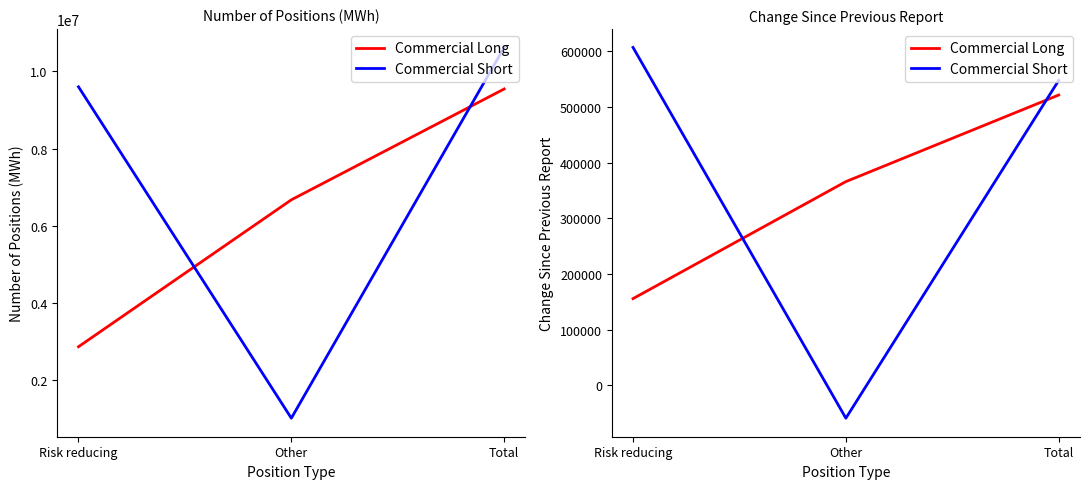

What is the label of the 2nd point from the right?

Other